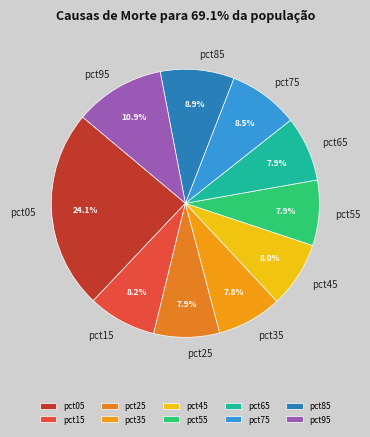

To the nearest percent, what is the combined percentage of pct95 and pct65?

19%